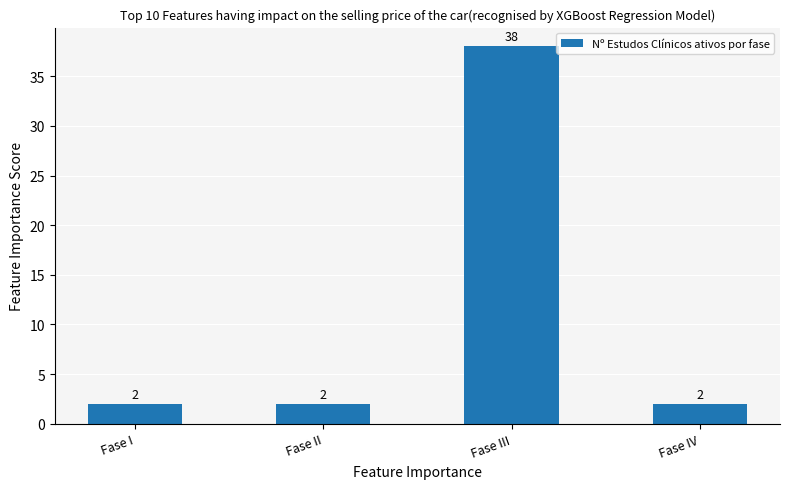

What is the value of the 2nd bar from the left?

2